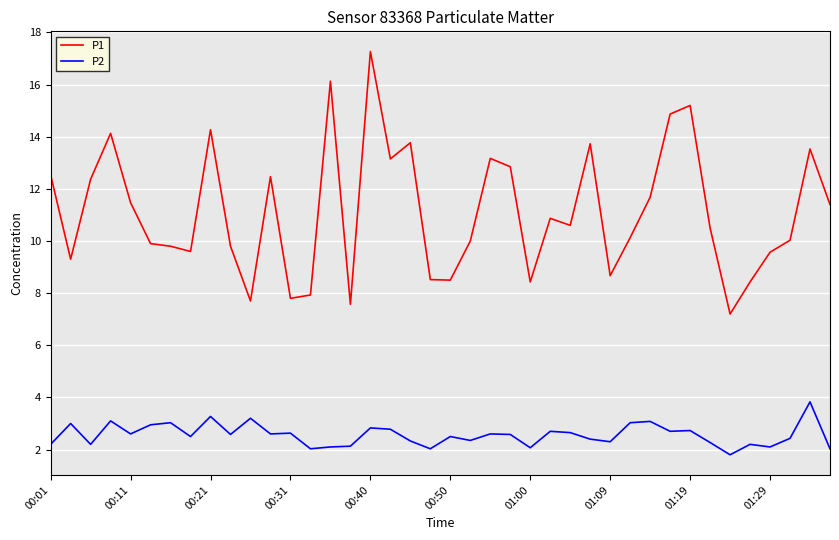

Which series has the largest total across all categories?

P1